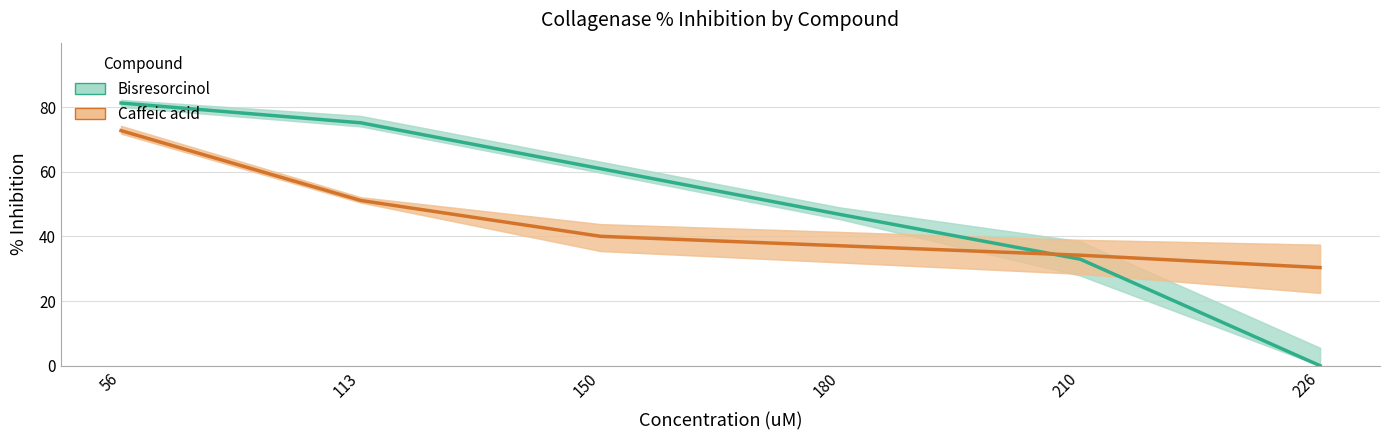

True or false: Caffeic acid (collagenase) has more than 2 interior local peaks.

False